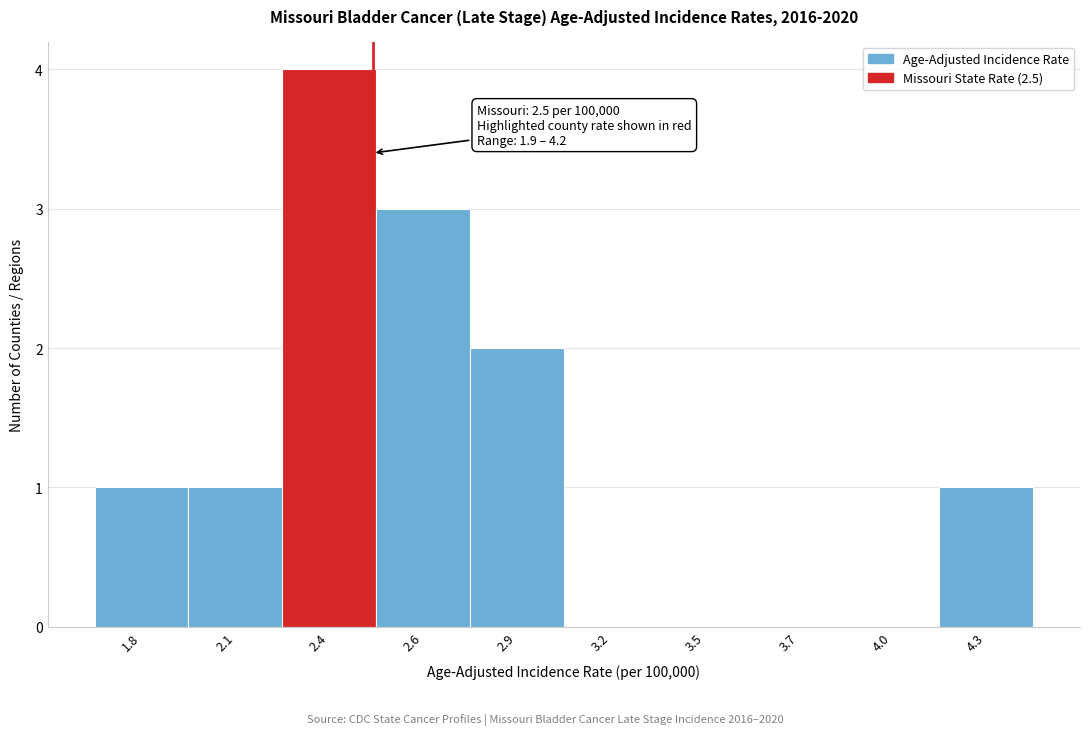

Reading right to left, transcribe all the data shown in this chart.

4.3=1	4.0=0	3.7=0	3.5=0	3.2=0	2.9=2	2.6=3	2.4=4	2.1=1	1.8=1